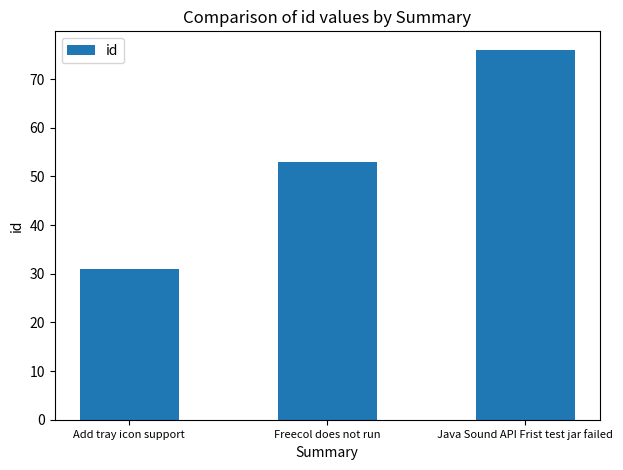

Reading right to left, extract all data points from this chart.

Java Sound API Frist test jar failed=76	Freecol does not run=53	Add tray icon support=31